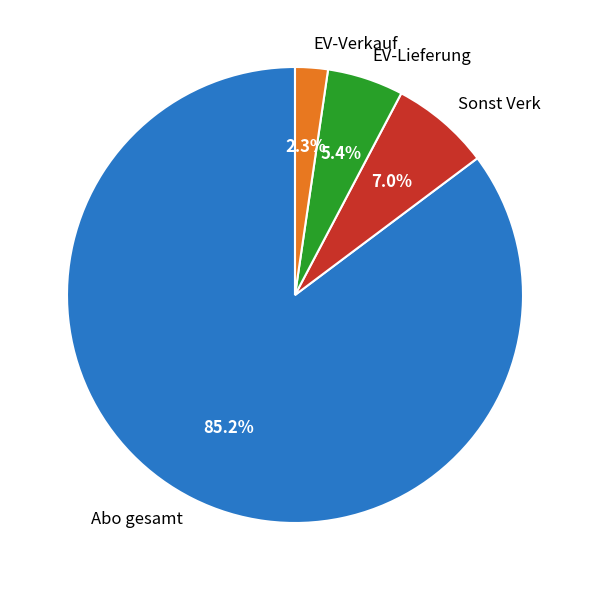

Which slice represents more than half of the pie?

Abo gesamt